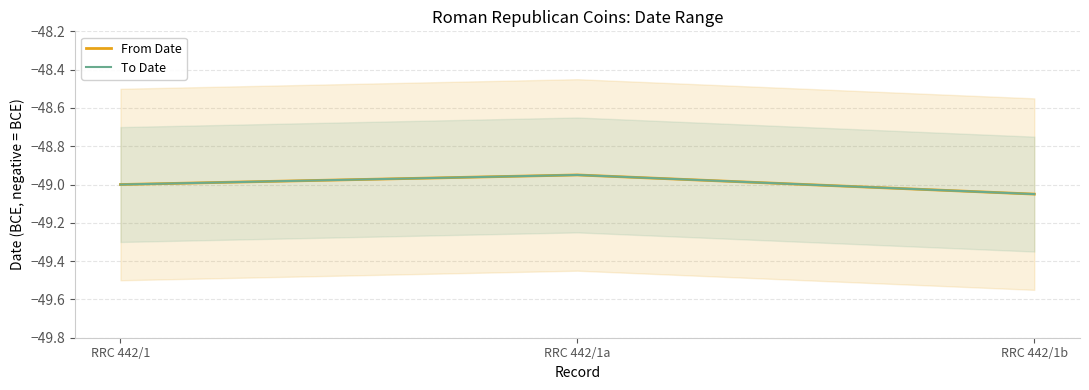

What position from the left is RRC 442/1?

1